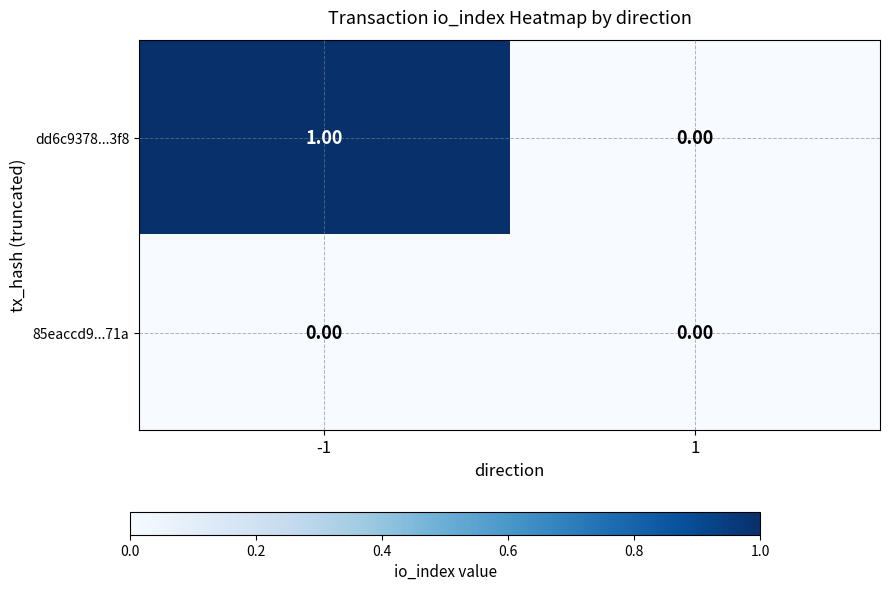

What is the greatest value displayed?

1